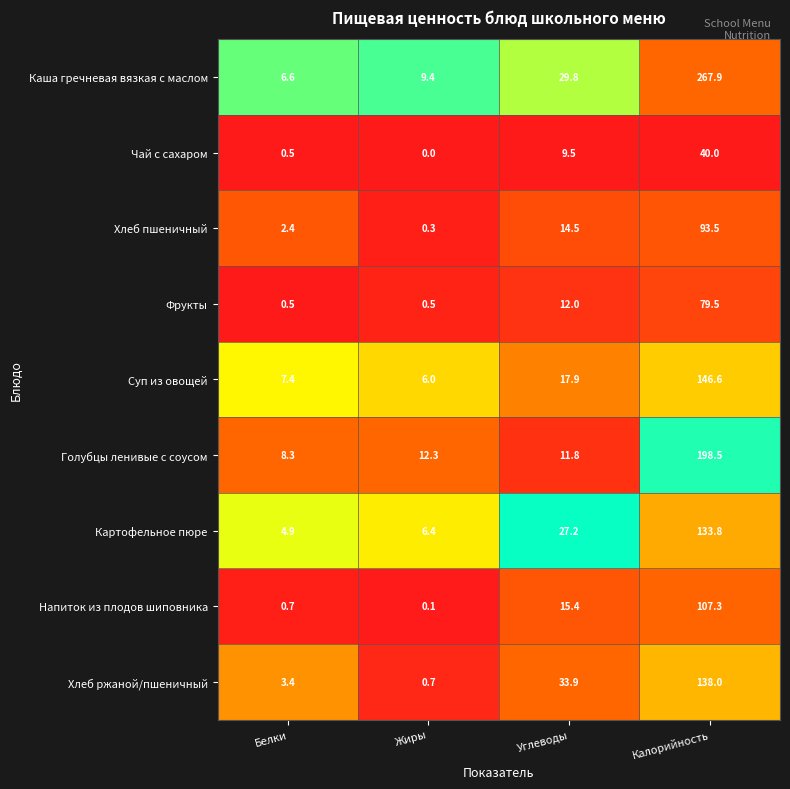

What is the average value of the Хлеб ржаной/пшеничный series?

44.0